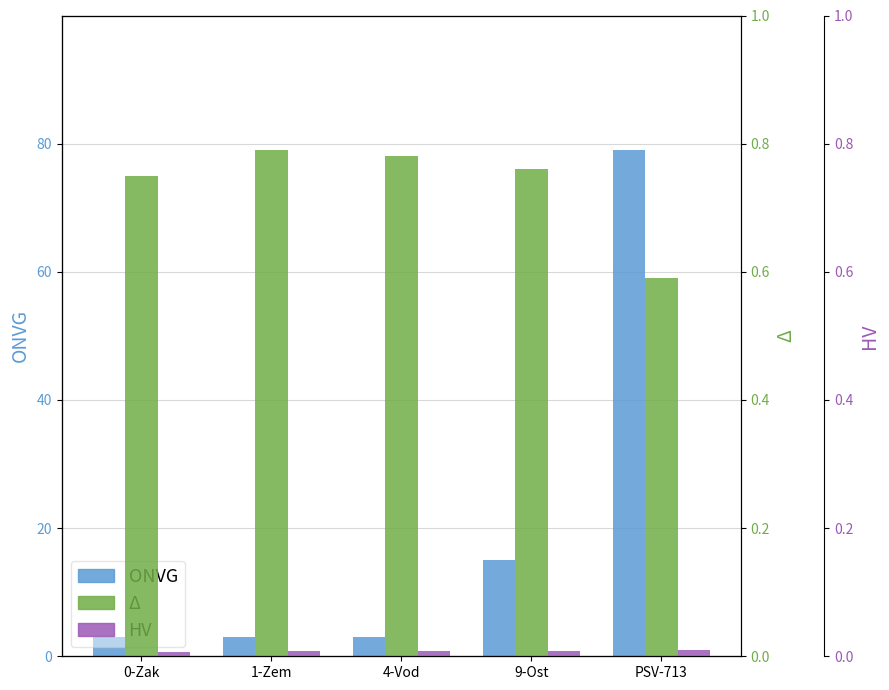

How many data points in Δ are less than 76?

2